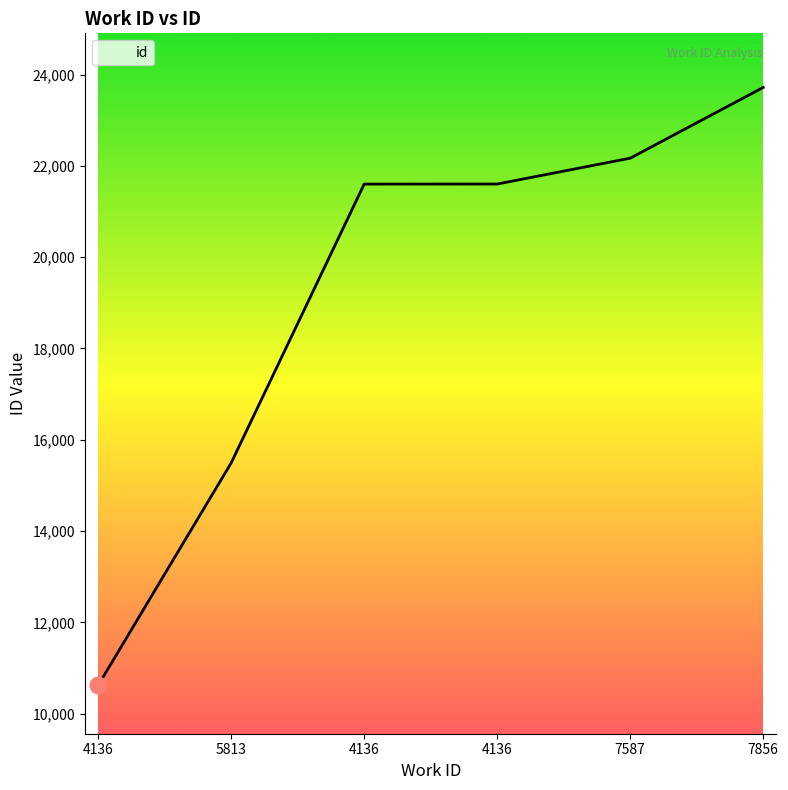

What value does the data have at 7587, to the nearest 10?

22170